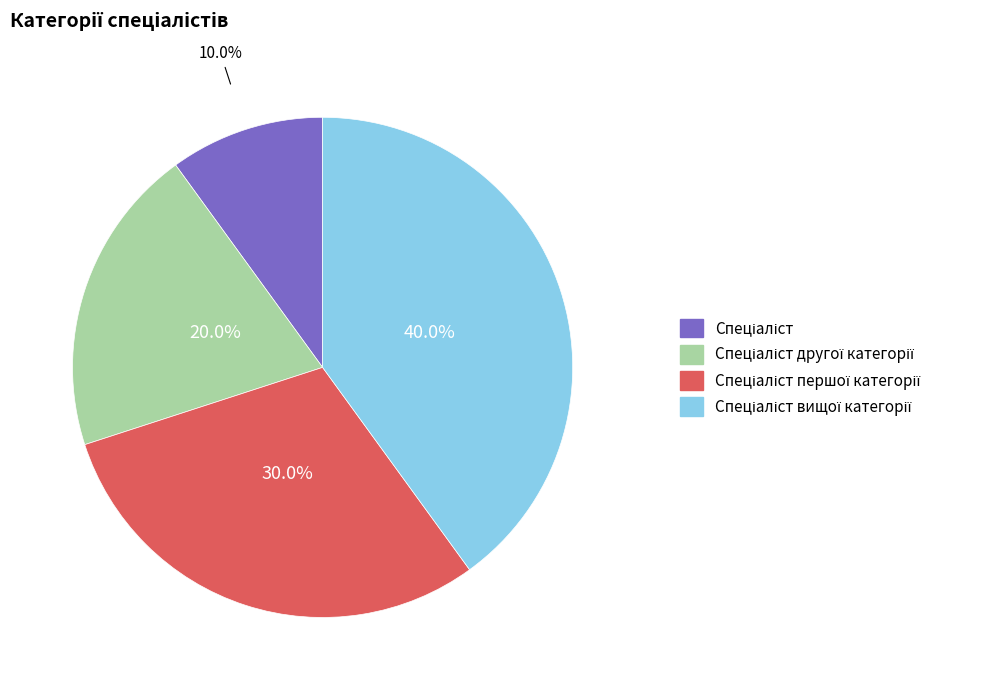

Is there any slice that represents more than half of the pie?

No